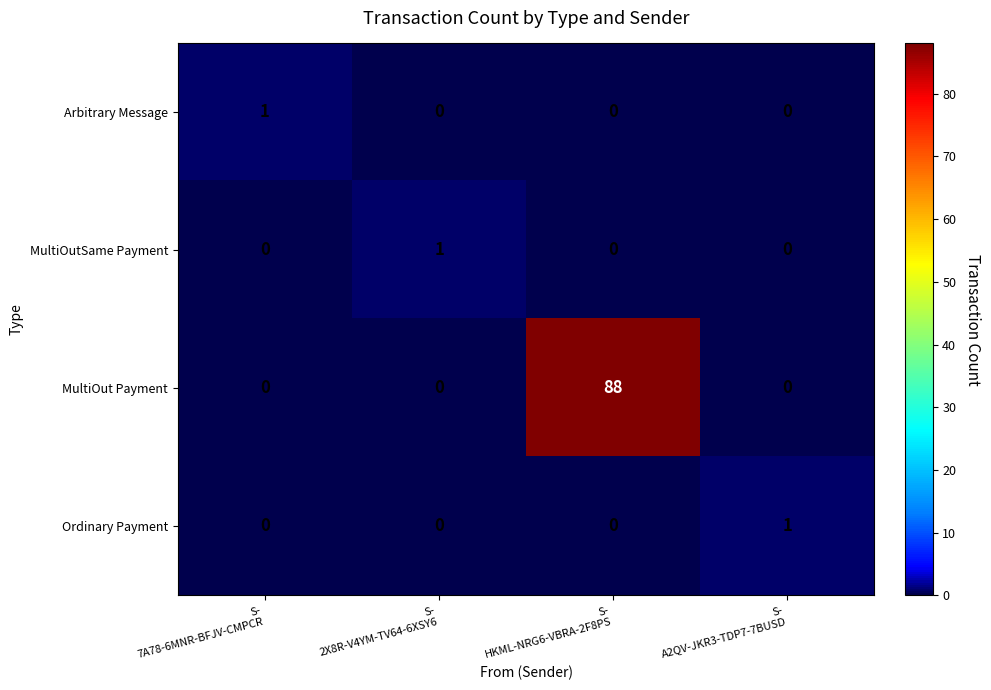

What is the greatest value displayed?

88